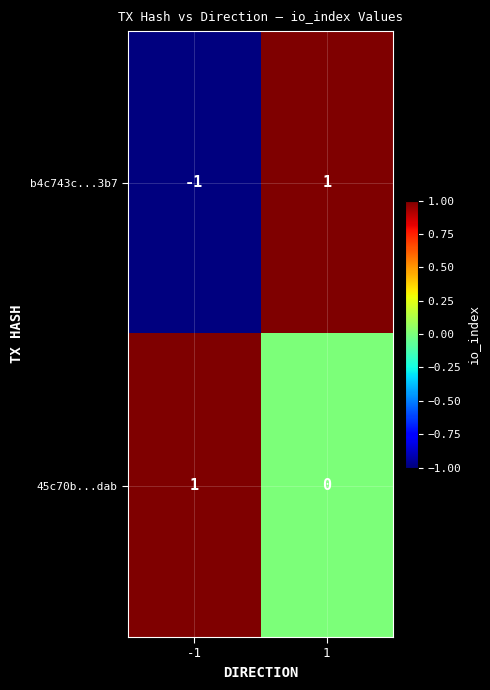

Rank the categories by b4c743c...3b7 value from lowest to highest.

-1, 1